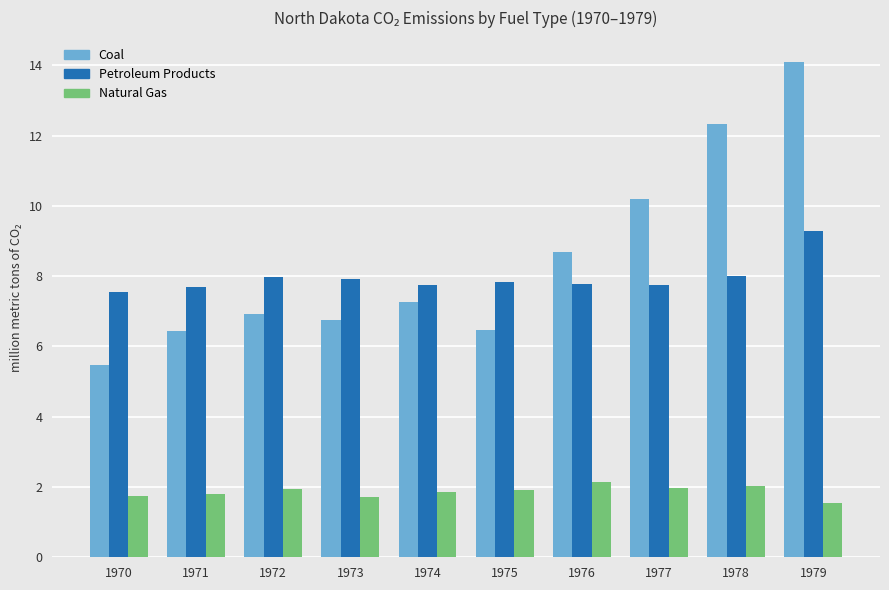

At which label does Coal reach its peak?

1979